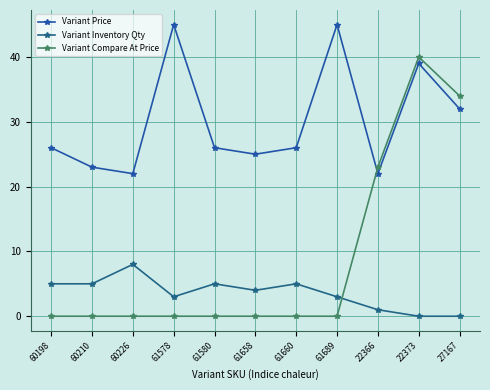

How many lines are shown in the chart?

3